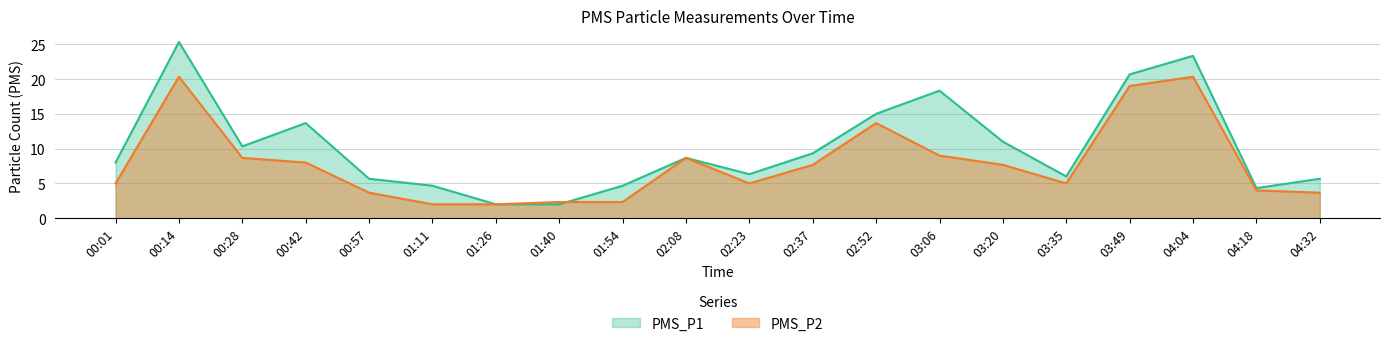

Where is the first local minimum for PMS_P1?

00:28